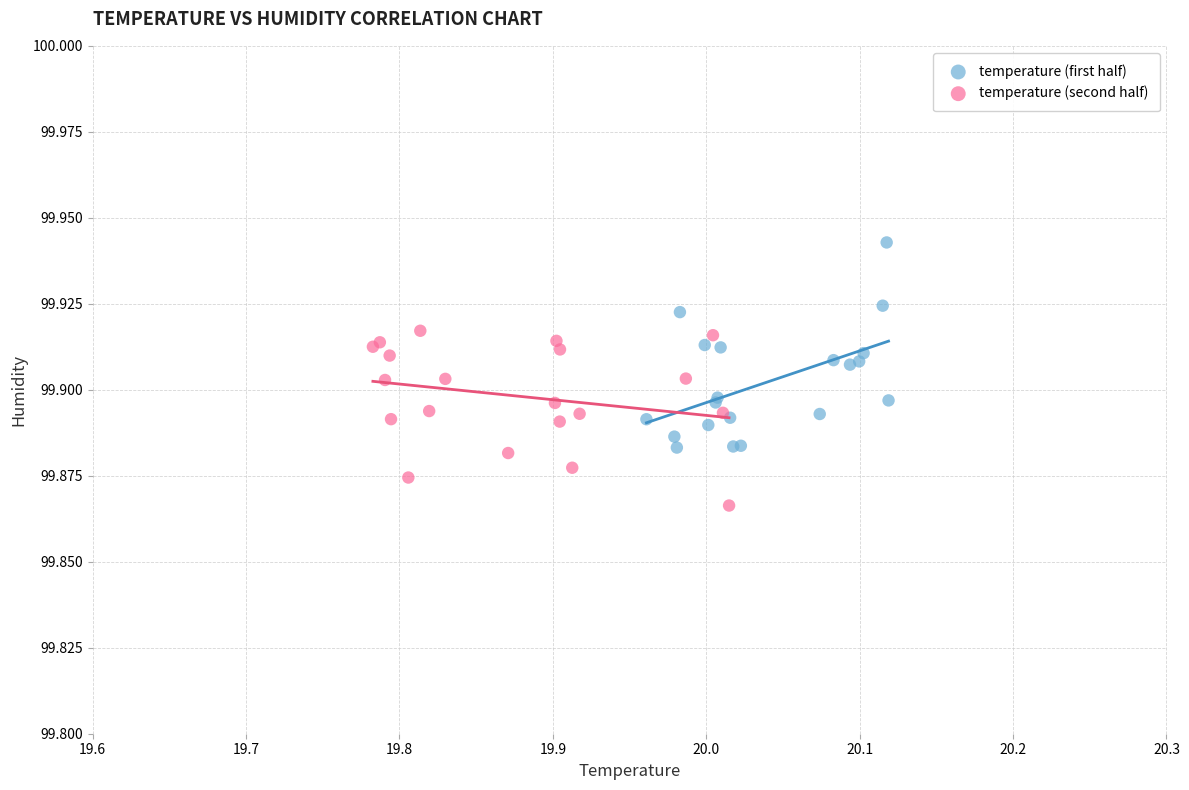

Which series reaches the maximum Y coordinate?

temperature (first half)